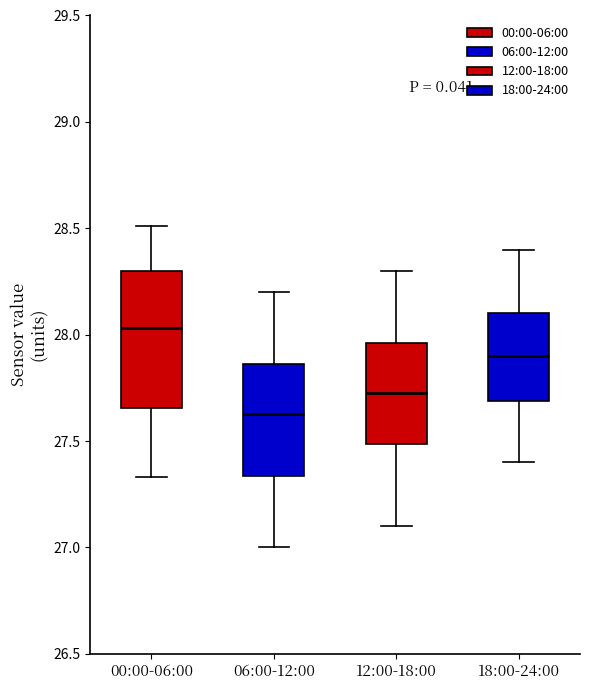

Reading left to right, read every box against the y-axis: the position of its median line, the range the box covers, and the ends of its whiskers. The values are not printed on the chart, so give them approximately, as read against the axis.

00:00-06:00: median 28.05, box 27.65 to 28.30, whiskers 27.35 to 28.50
06:00-12:00: median 27.65, box 27.35 to 27.85, whiskers 27.00 to 28.20
12:00-18:00: median 27.75, box 27.50 to 27.95, whiskers 27.10 to 28.30
18:00-24:00: median 27.90, box 27.70 to 28.10, whiskers 27.40 to 28.40